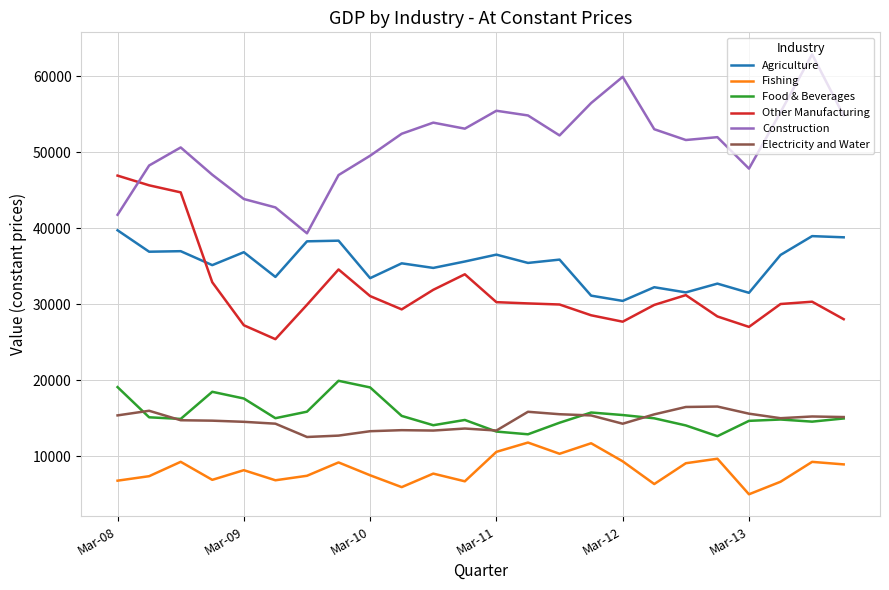

True or false: Fishing and Construction intersect in this chart.

False